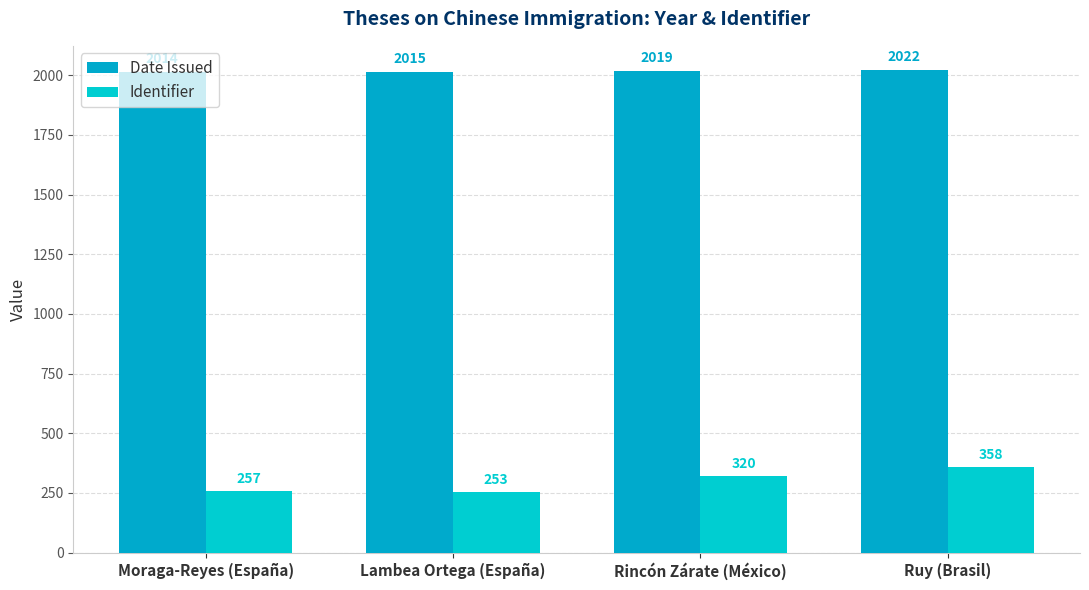

How many bars are there in total?

8